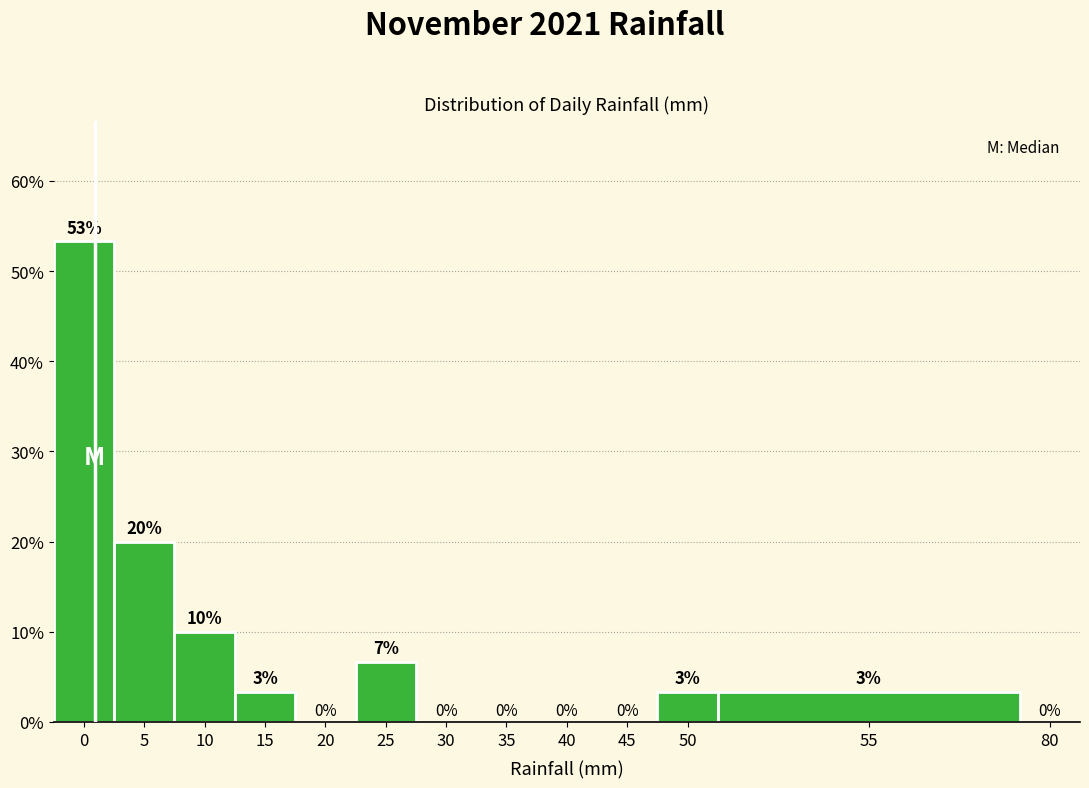

What is the change in value from 5 to 20?

-20.0